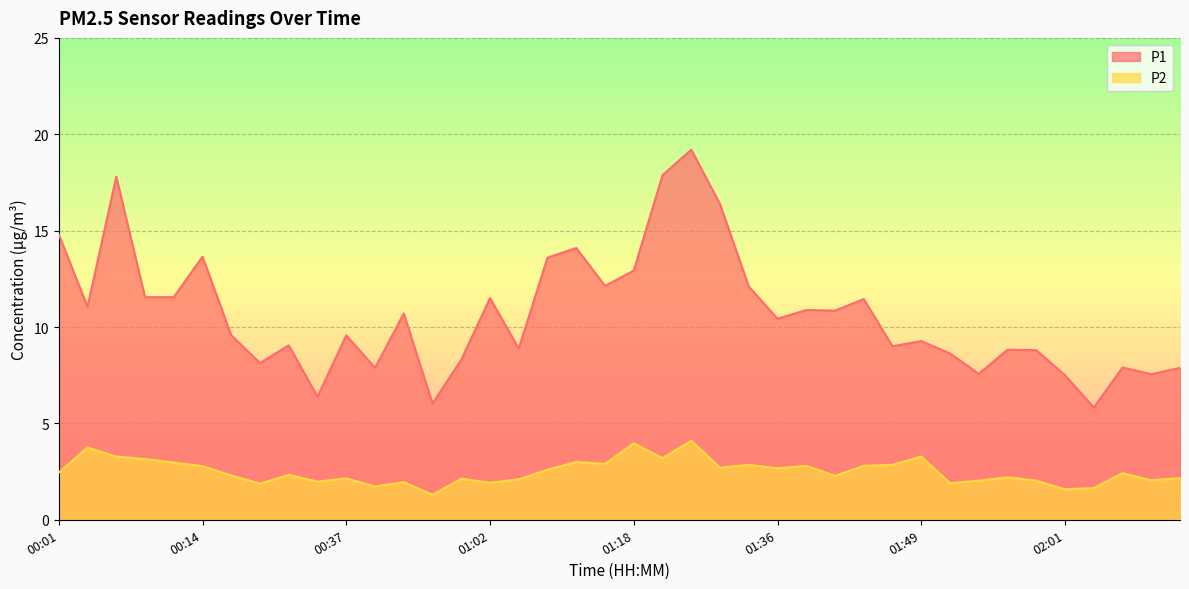

How many data points in P2 are less than 2?

9